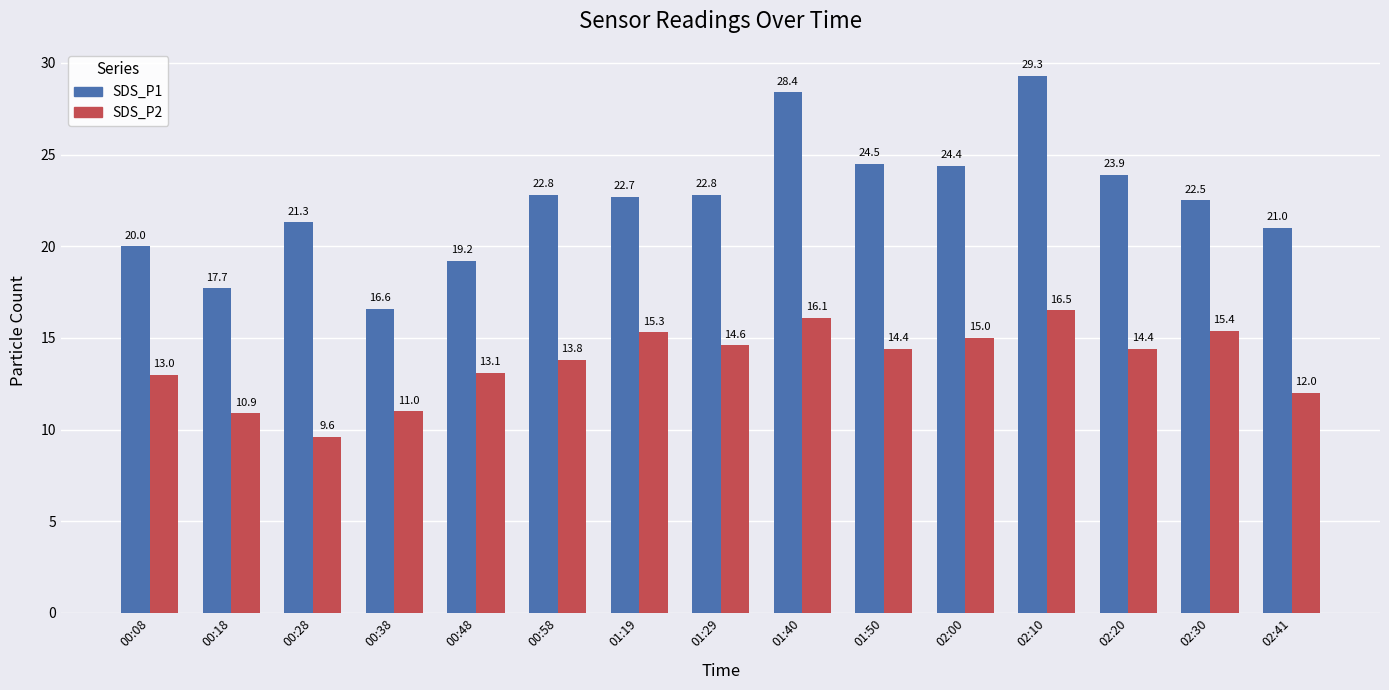

Which series changed the most between 00:58 and 02:20?

SDS_P1